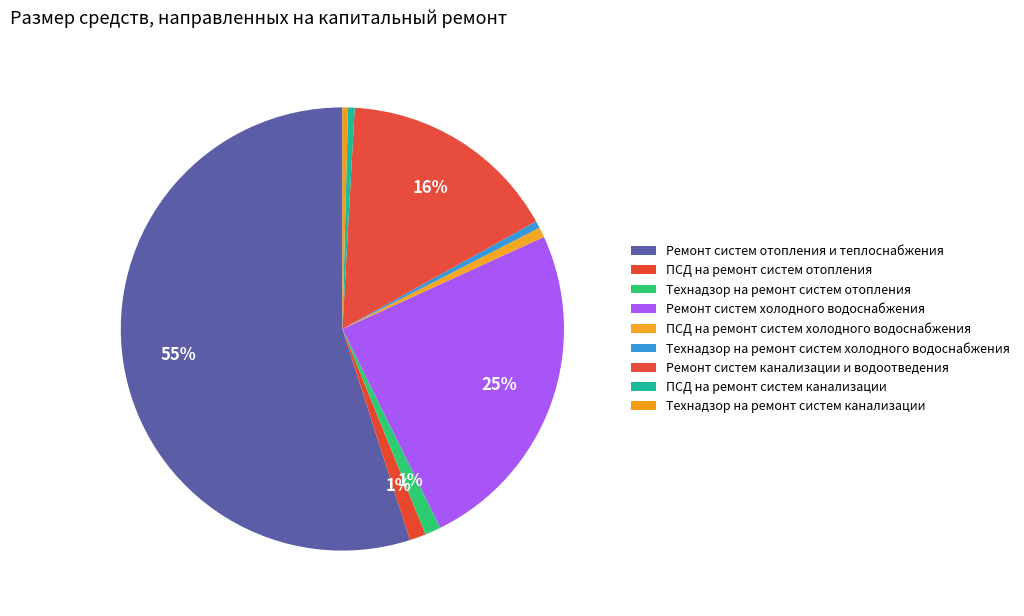

Count the number of slices in the pie.

9